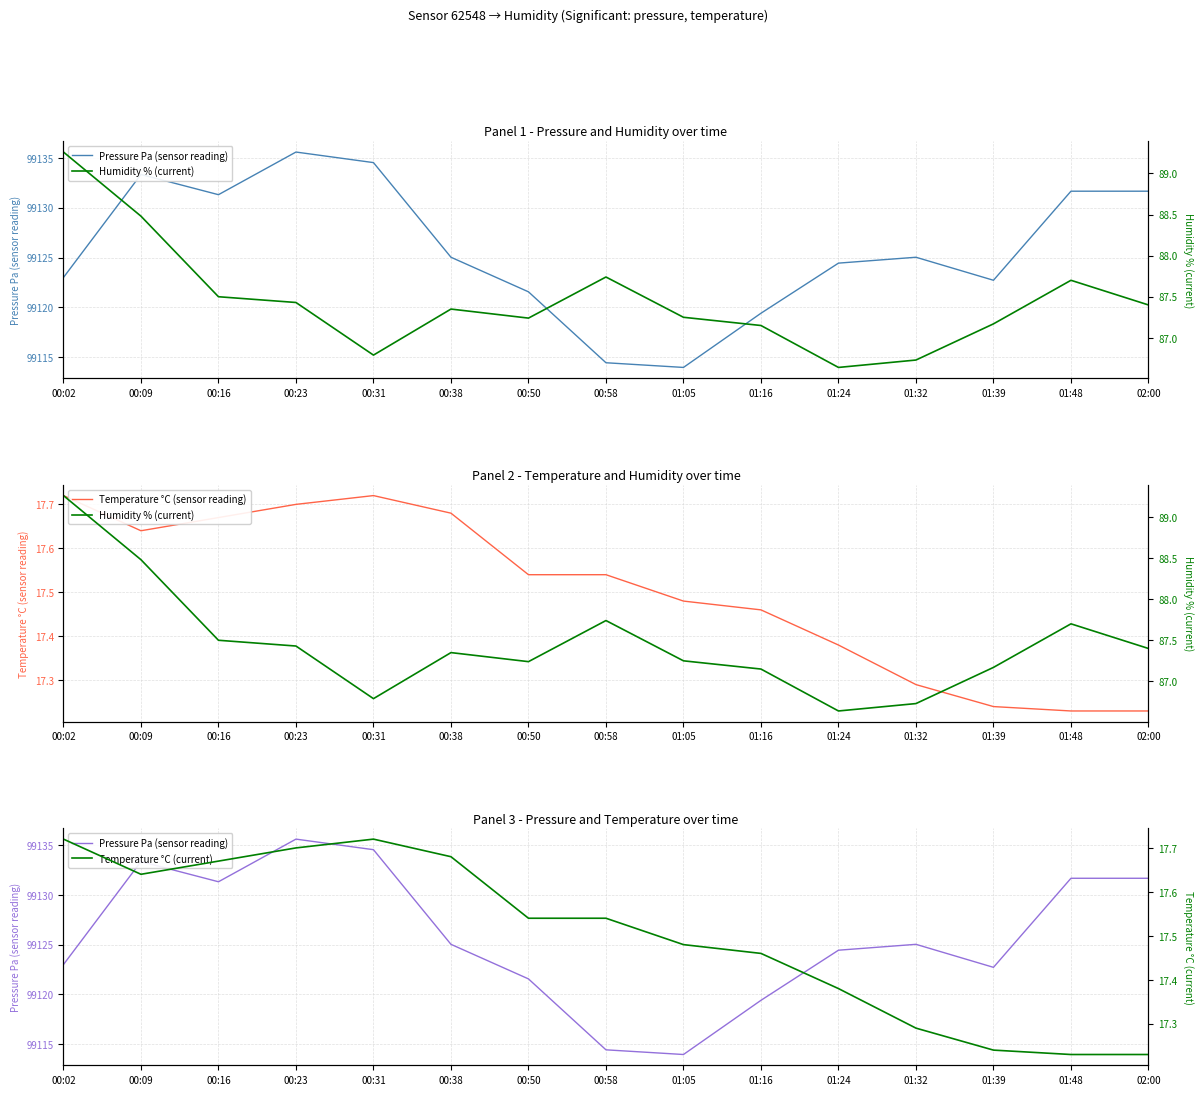

At how many categories does at least one series exceed 93608?

15